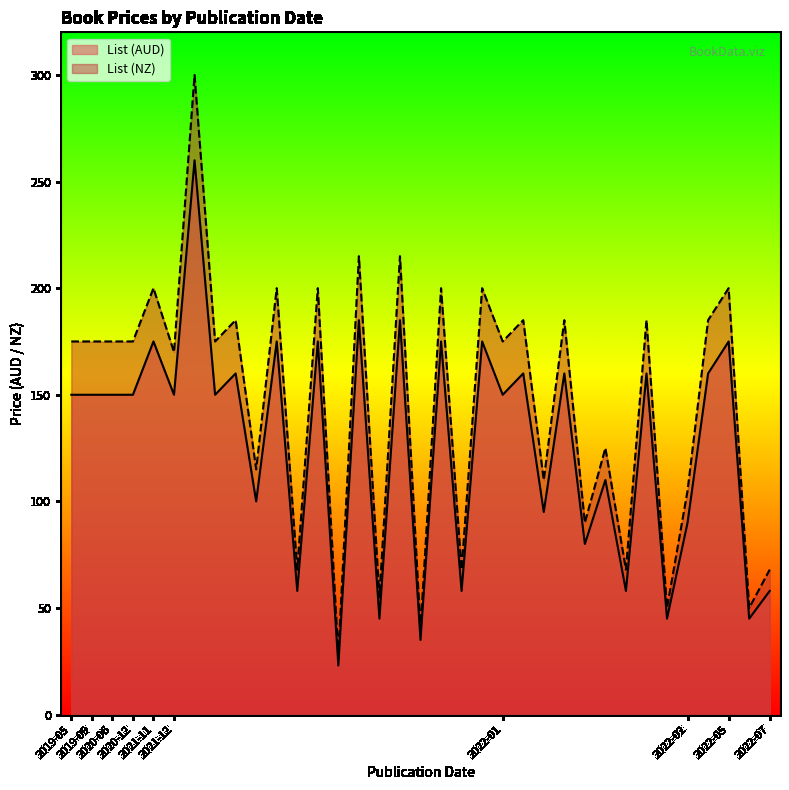

True or false: List (NZ) and List (AUD) intersect in this chart.

False